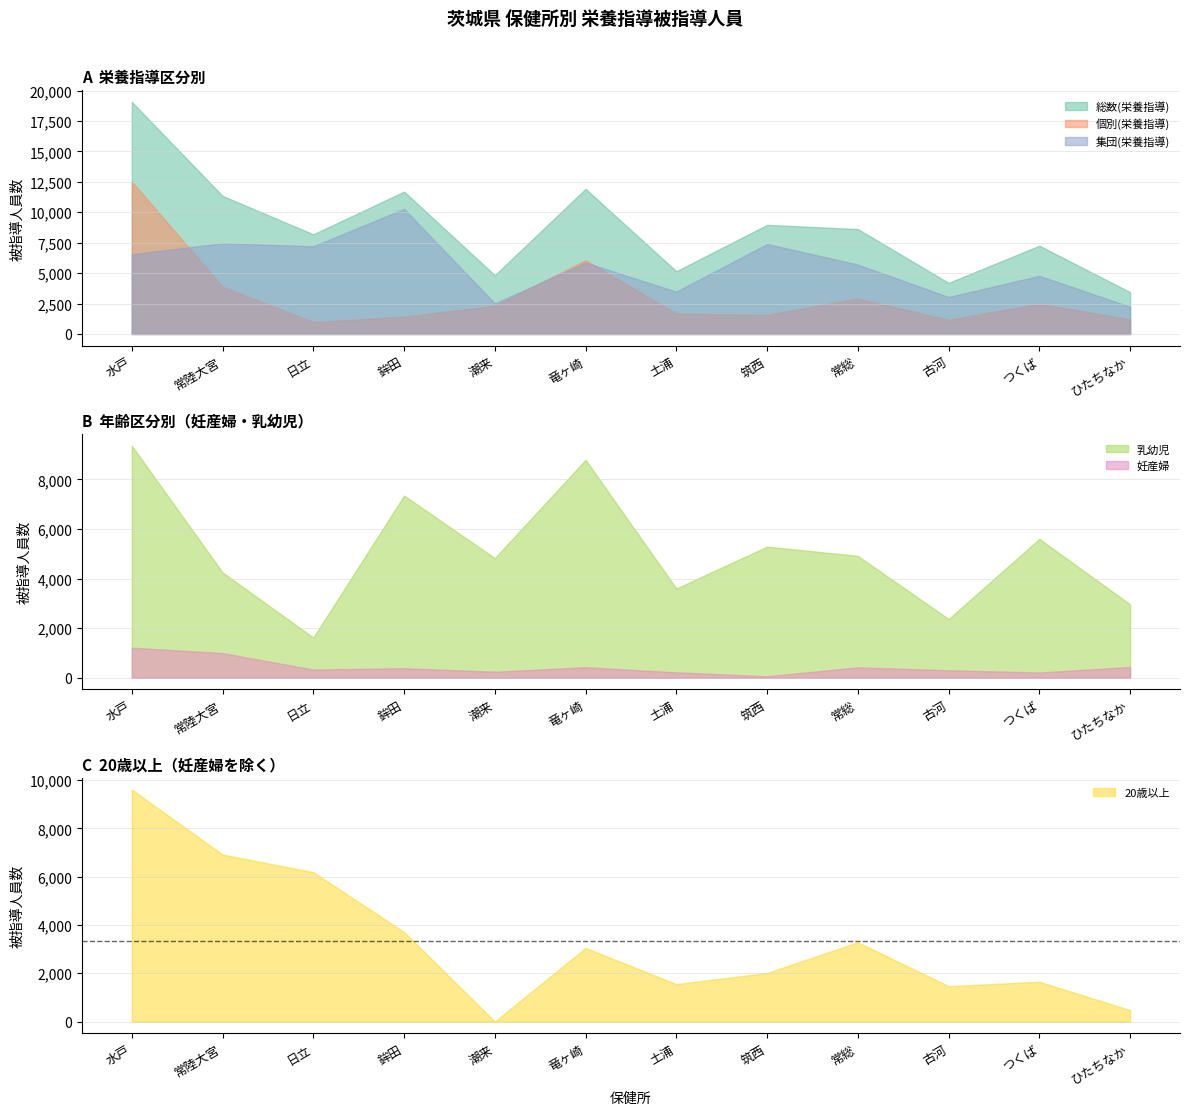

What is the maximum value for 乳幼児?

9360